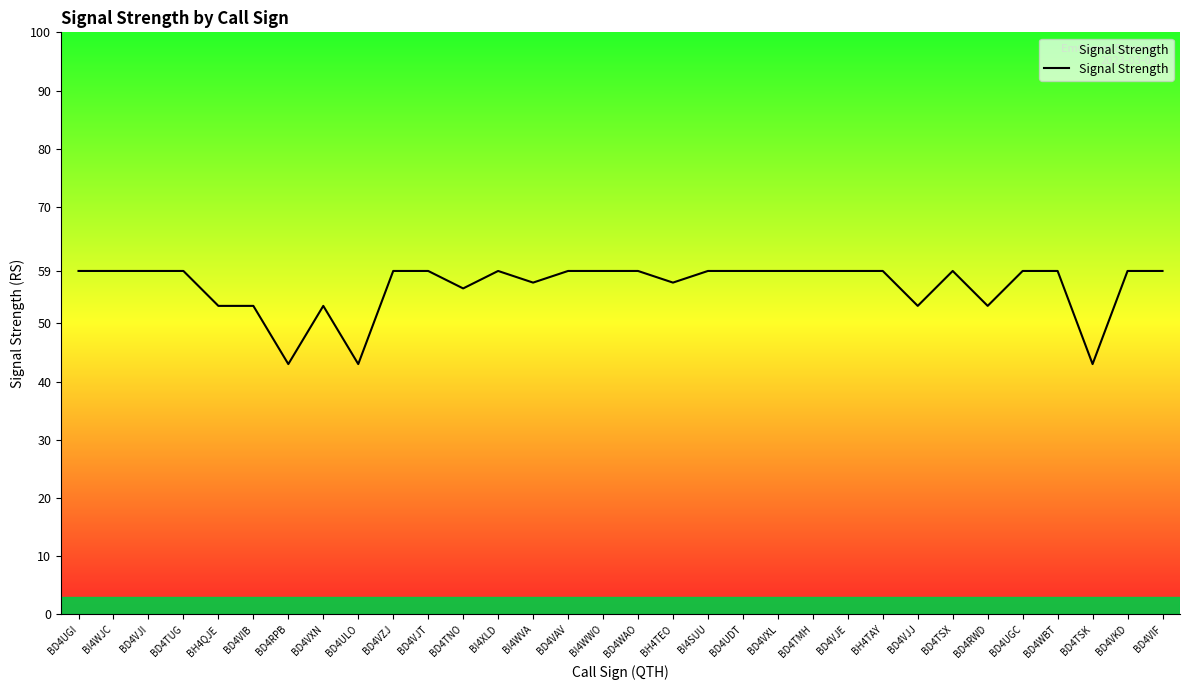

Does the chart display data point markers on the line(s)?

No